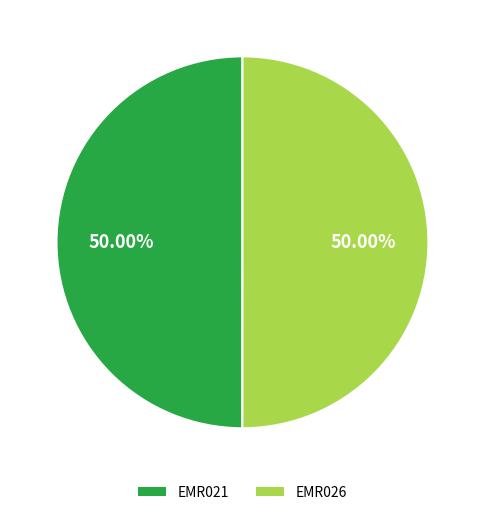

To the nearest percent, what percentage of the pie is EMR026?

50%